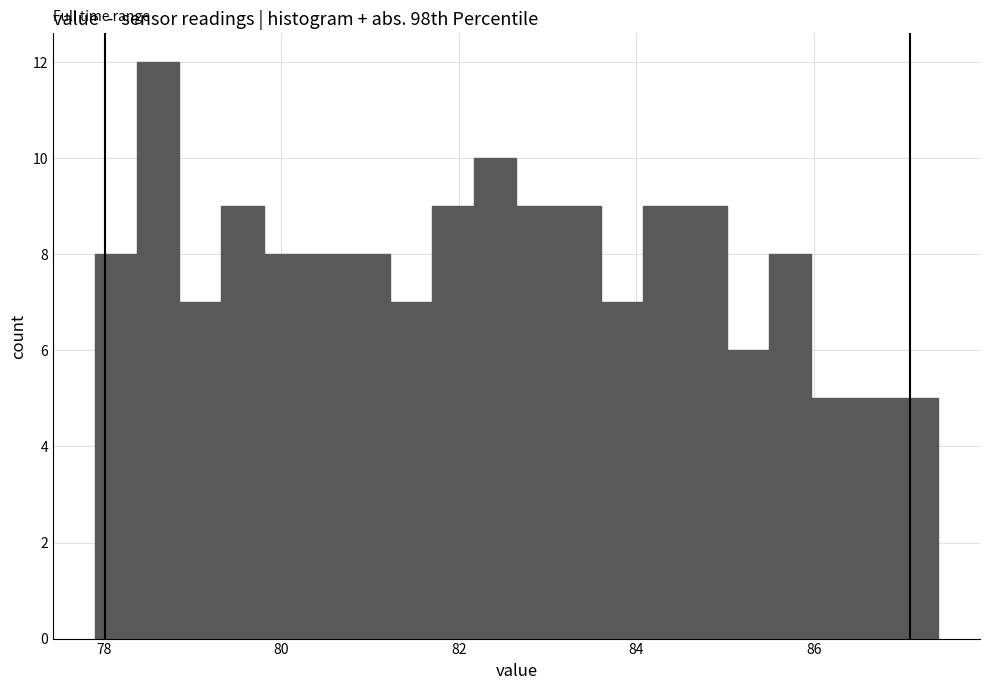

Read against the x-axis, roughly where is the centre of the tallest bar?

78.6